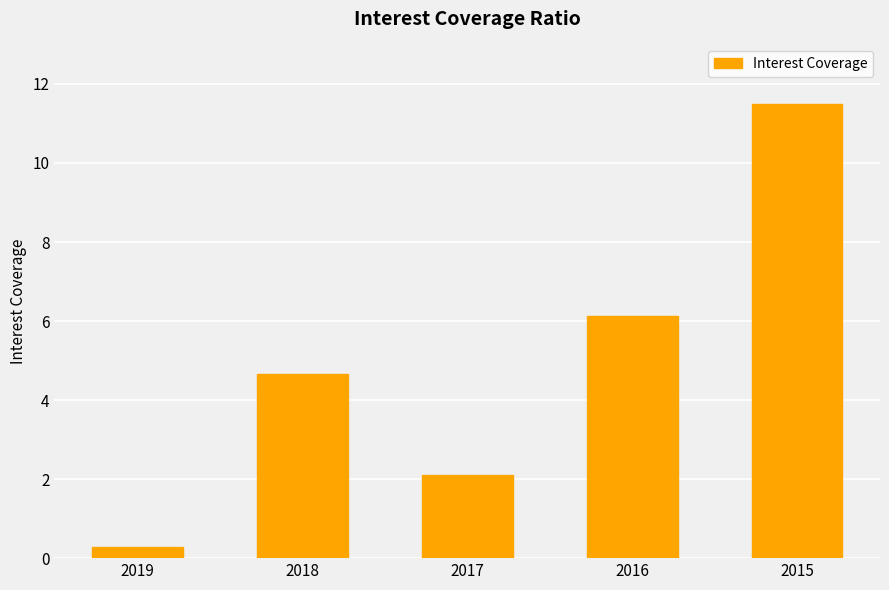

Reading left to right, list all the values displayed in this chart.

2019=0.3	2018=4.7	2017=2.1	2016=6.1	2015=11.5